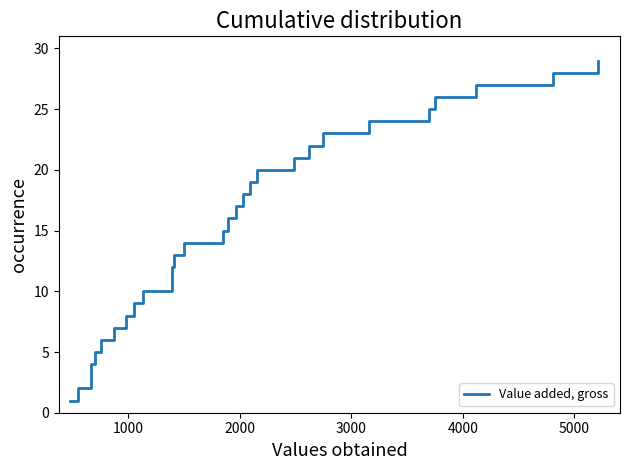

What is the difference between the maximum and minimum values?

28